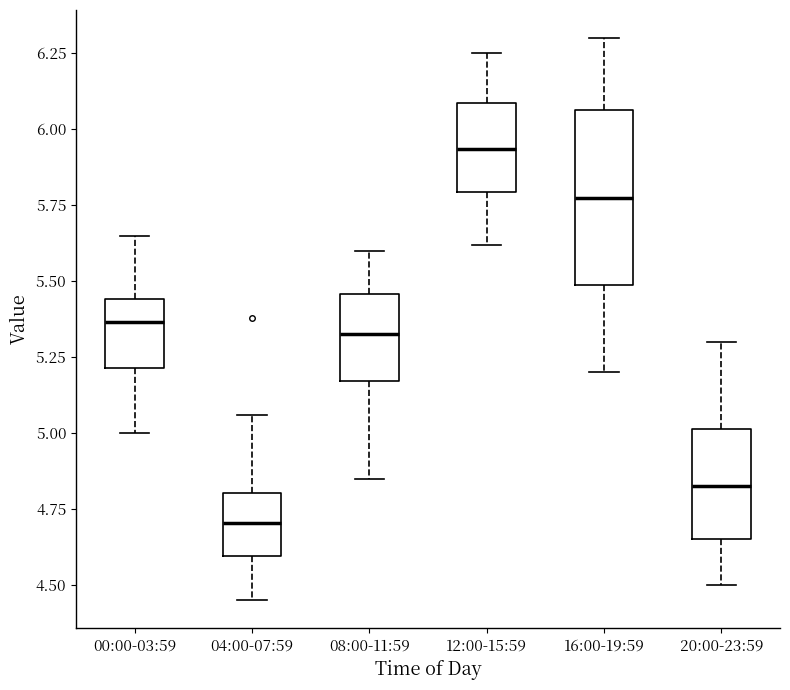

Reading left to right, transcribe this box plot: for each box, give where its median line is, the range the box spans, and where its two whiskers end, as read against the y-axis. The values are not printed on the chart, so give them approximately, as read against the axis.

00:00-03:59: median 5.35, box 5.20 to 5.45, whiskers 5.00 to 5.65
04:00-07:59: median 4.70, box 4.60 to 4.80, whiskers 4.45 to 5.05
08:00-11:59: median 5.35, box 5.15 to 5.45, whiskers 4.85 to 5.60
12:00-15:59: median 5.95, box 5.80 to 6.10, whiskers 5.60 to 6.25
16:00-19:59: median 5.80, box 5.50 to 6.05, whiskers 5.20 to 6.30
20:00-23:59: median 4.85, box 4.65 to 5.00, whiskers 4.50 to 5.30